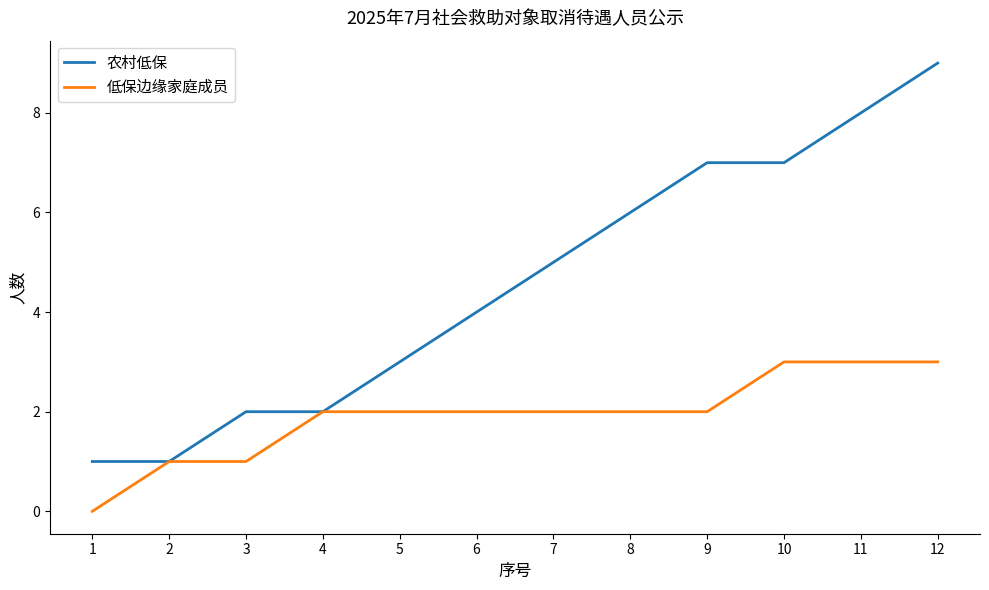

What is the maximum value shown in the chart?

9